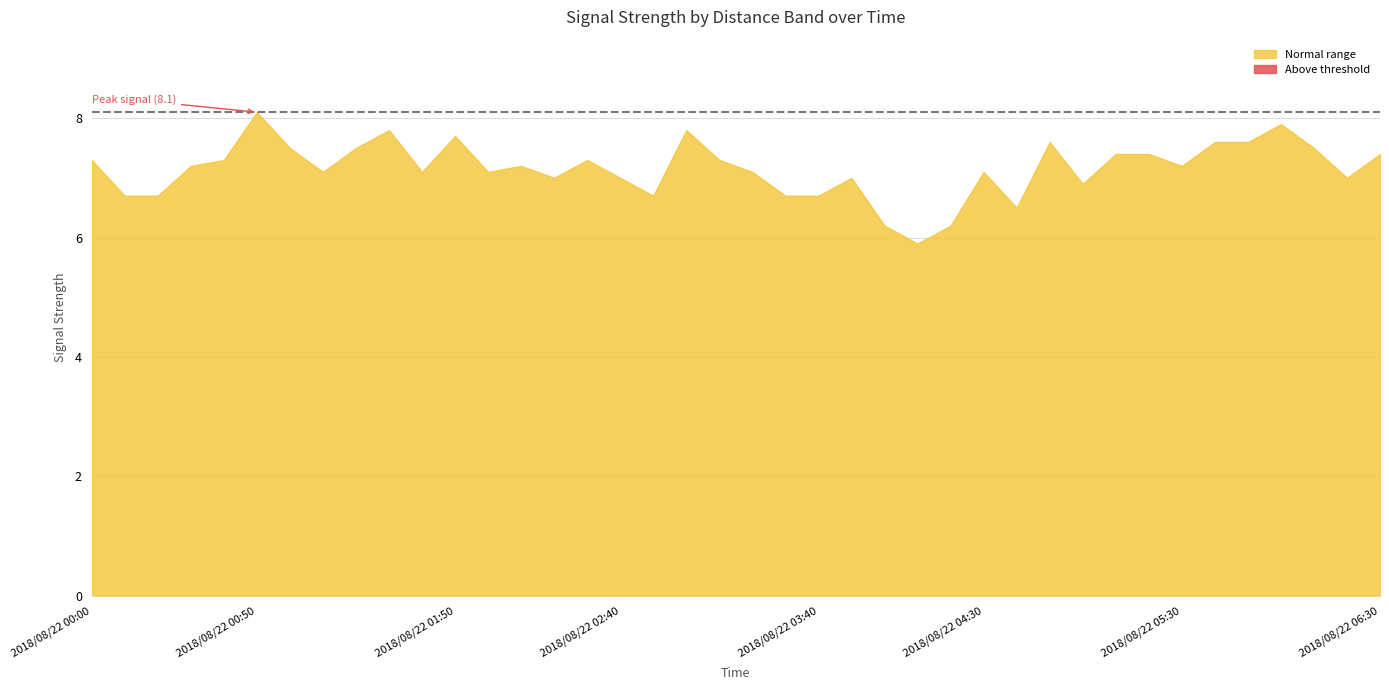

What is the label of the 6th point from the left?

2018/08/22 00:50